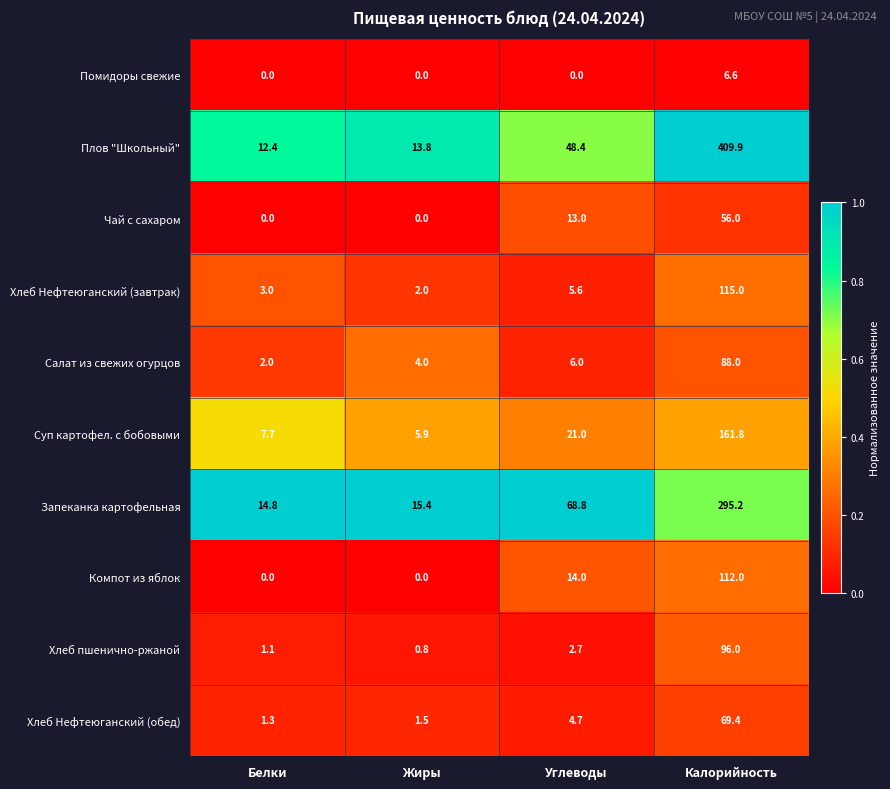

Where does the Запеканка картофельная series first go above 68?

Углеводы